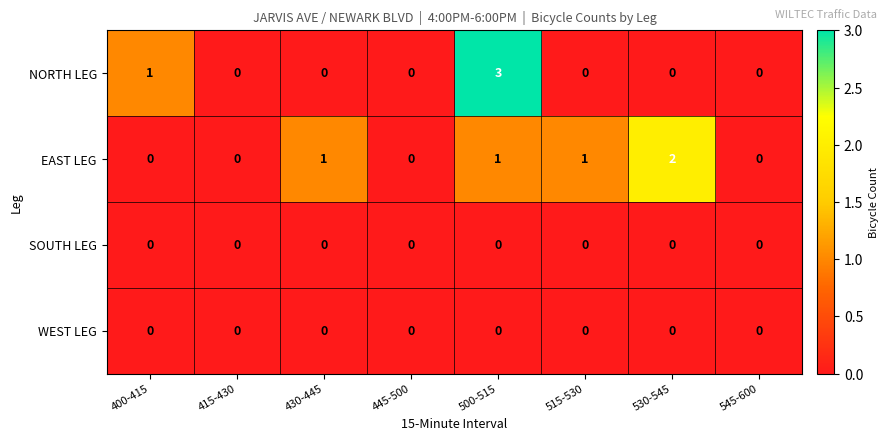

Is it true that SOUTH LEG equals 0 at 545-600?

True